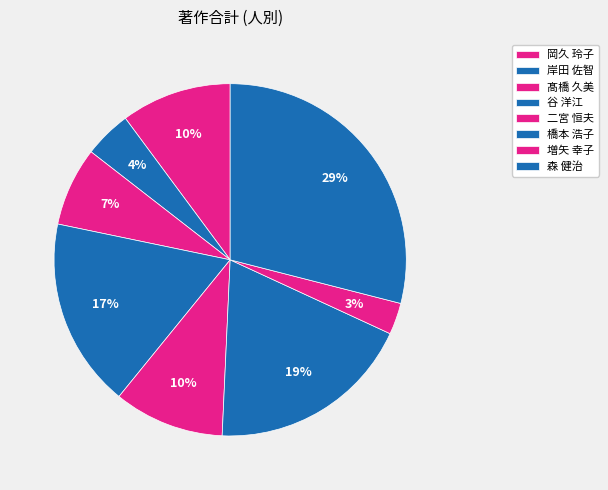

Count the number of slices in the pie.

8